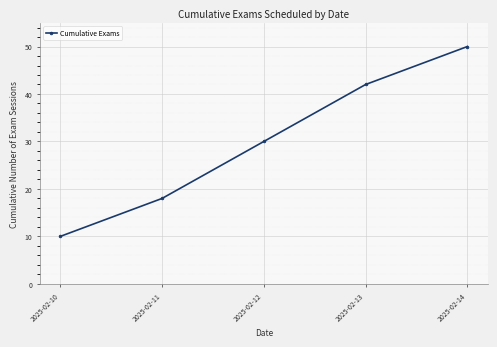

List the labels in order of value, smallest first.

2025-02-10, 2025-02-11, 2025-02-12, 2025-02-13, 2025-02-14